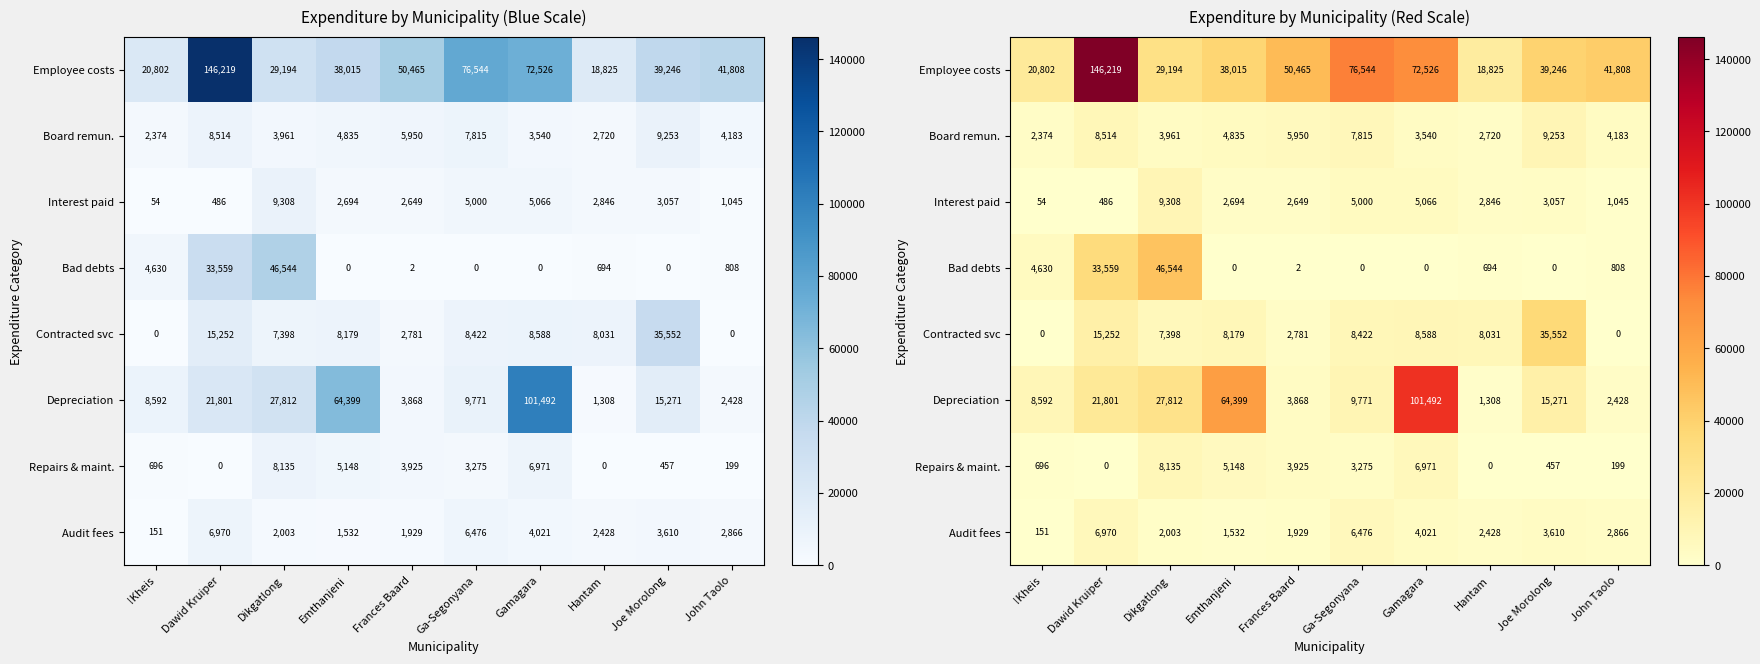

Is it true that Repairs & maint. equals 0 at Dawid Kruiper?

True